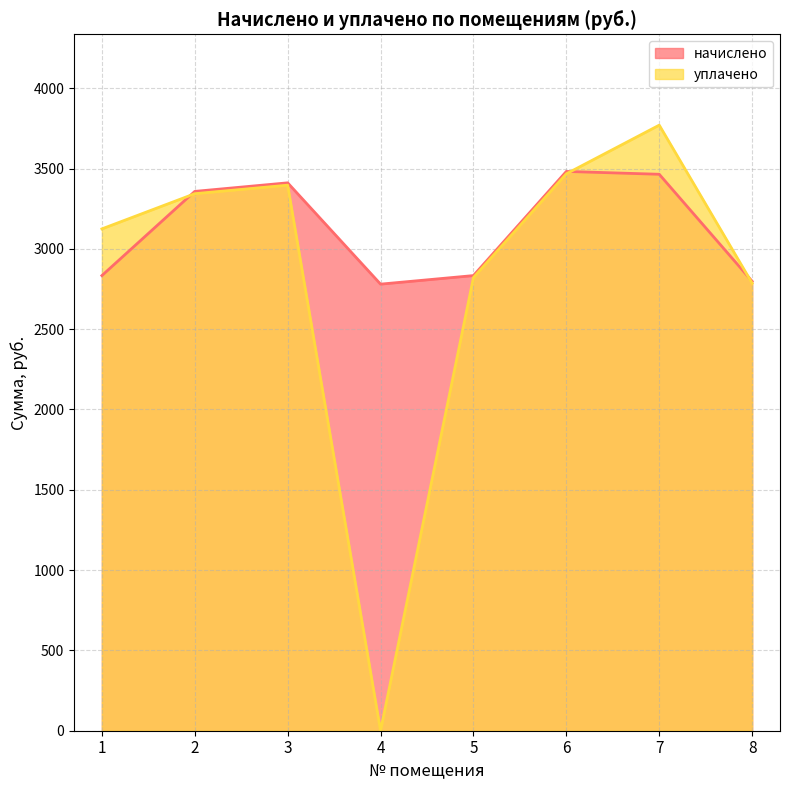

The уплачено series shows 3467.2 at 6. True or false?

True